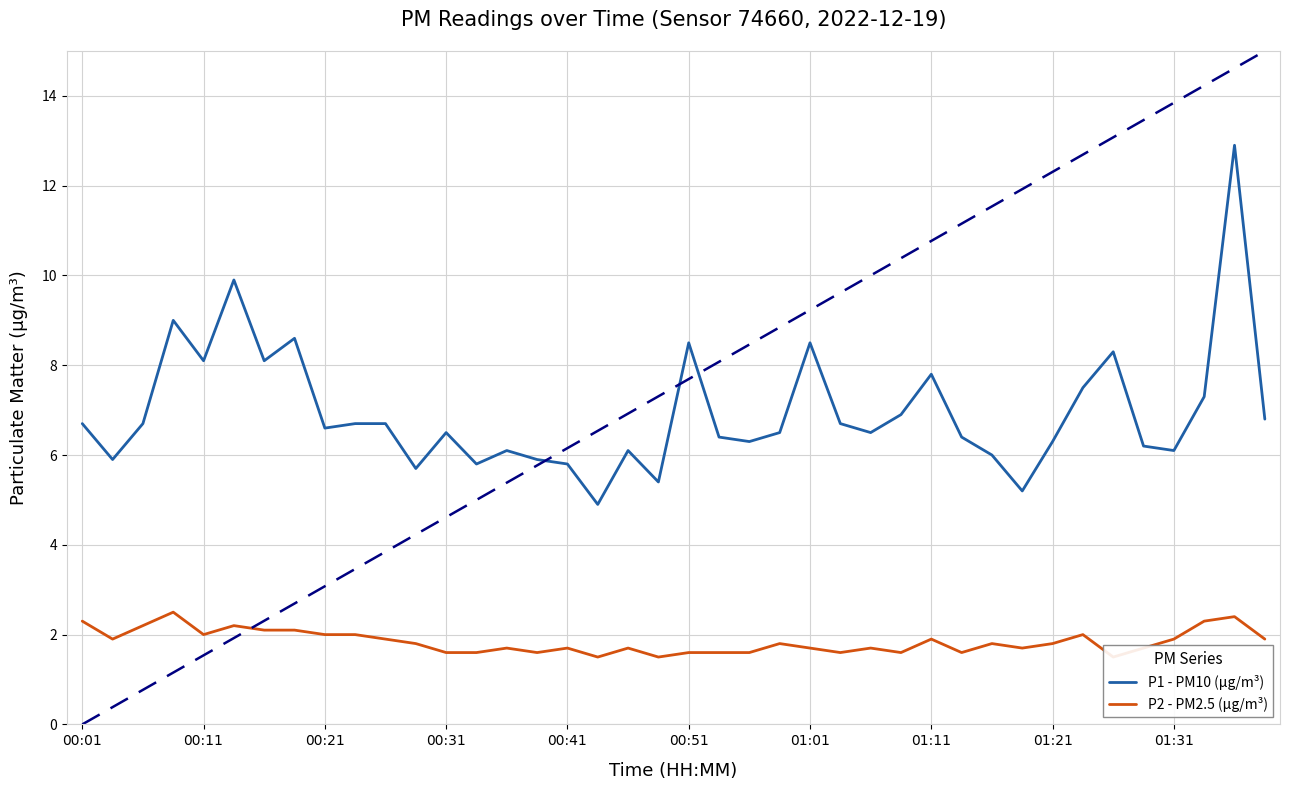

Is it true that P1 - PM10 (µg/m³) equals 5.5 at 01:11?

False